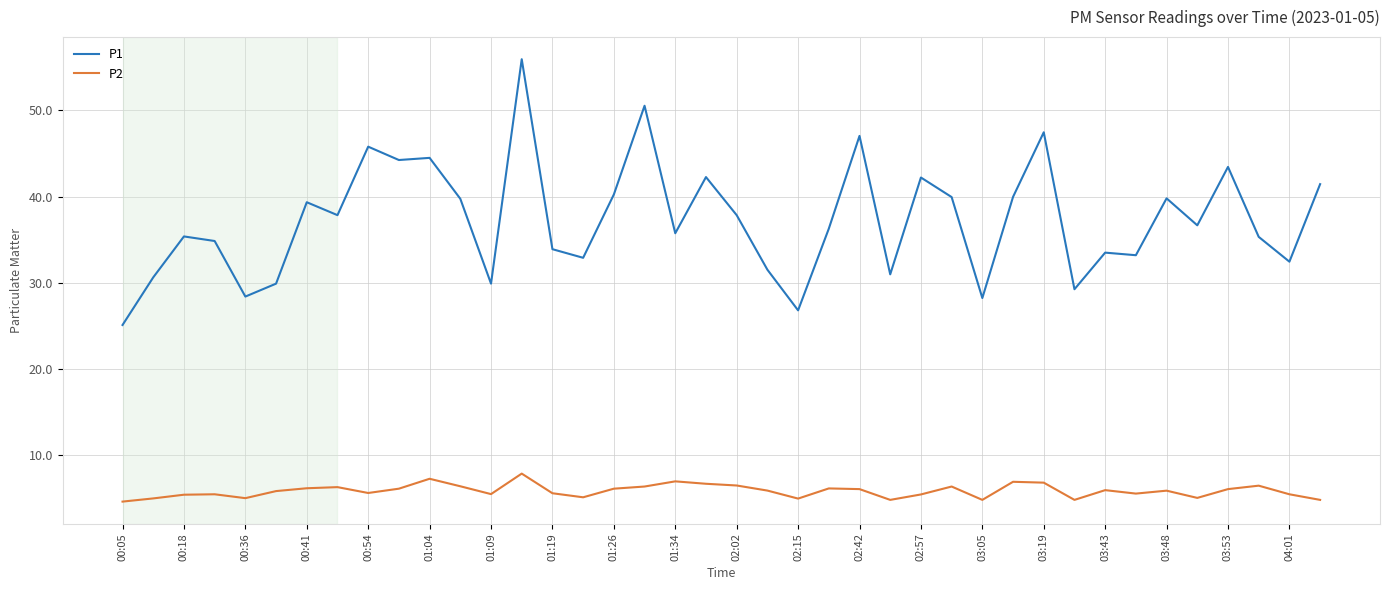

What is the average value of the P2 series?

5.8